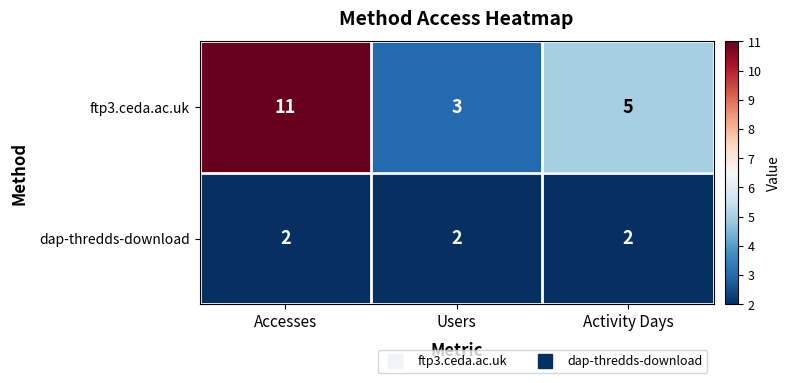

Reading right to left, list all the values displayed in this chart.

ftp3.ceda.ac.uk: 5	3	11
dap-thredds-download: 2	2	2